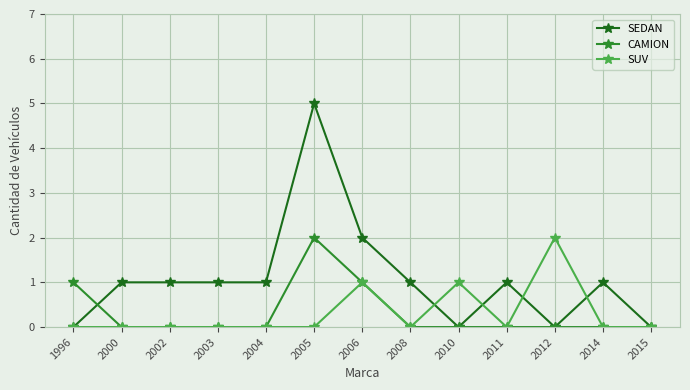

True or false: CAMION has more than 0 points higher than both neighbors.

True